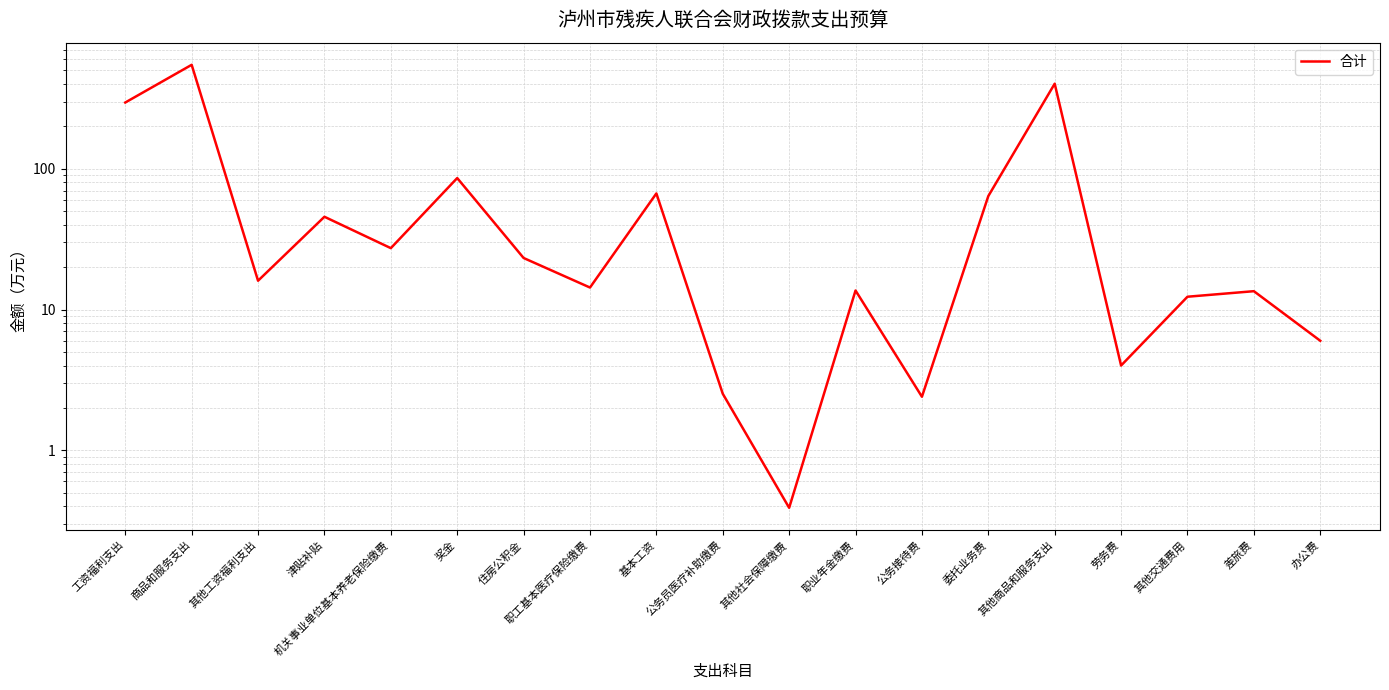

Does the chart have visible grid lines?

Yes